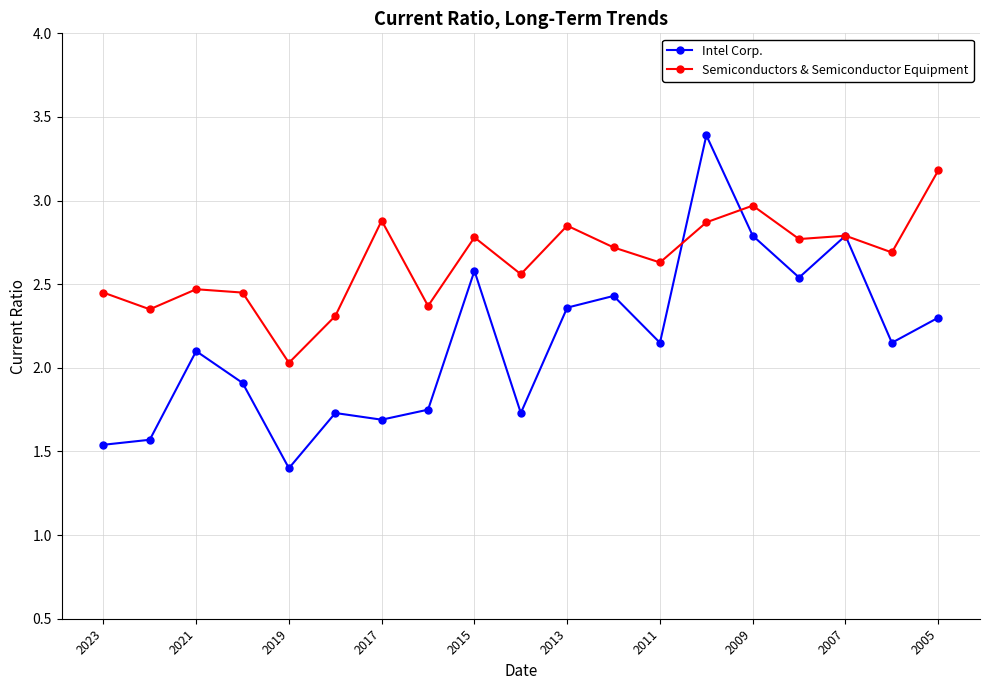

How many data points does each series have?

19